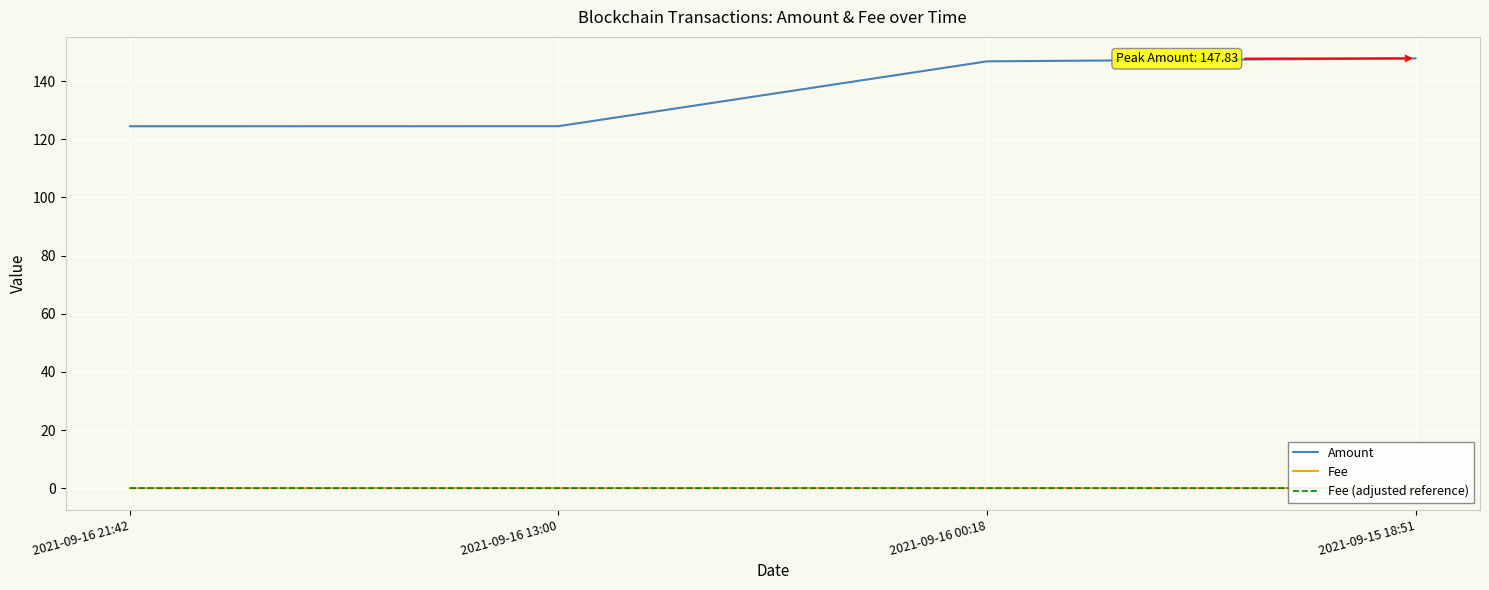

What is the value of the Amount point at the 2nd from the left?

124.5